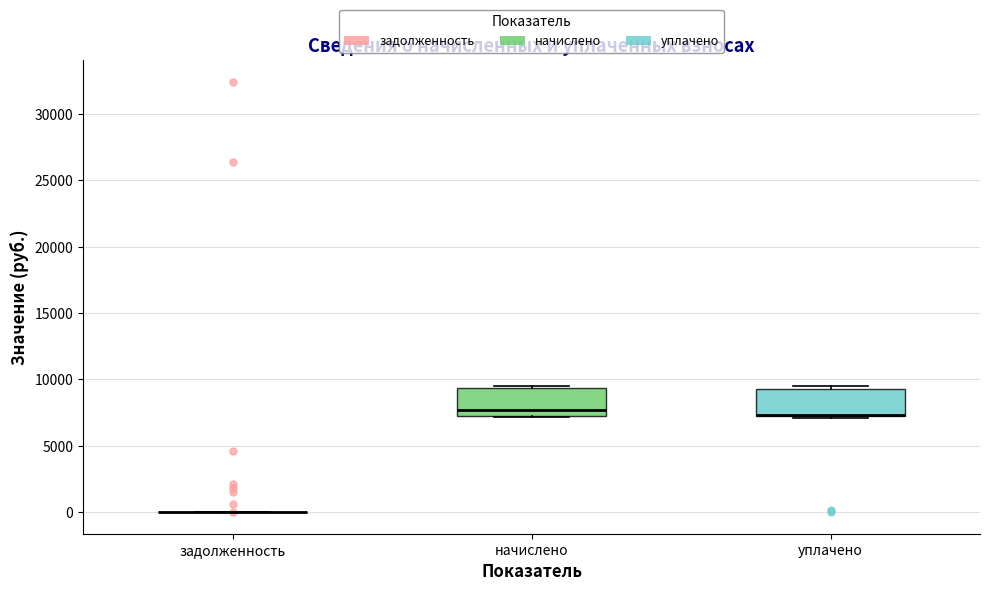

Reading left to right, read every box against the y-axis: the position of its median line, the range the box covers, and the ends of its whiskers. The values are not printed on the chart, so give them approximately, as read against the axis.

задолженность: box collapsed to a line at 0, whiskers 0 to 0
начислено: median 7500 (just above the box's lower edge), box 7500 to 9500, whiskers 7000 to 9500
уплачено: median 7500 (drawn on the box's lower edge), box 7000 to 9500, whiskers 7000 to 9500 (just above the box's upper edge)